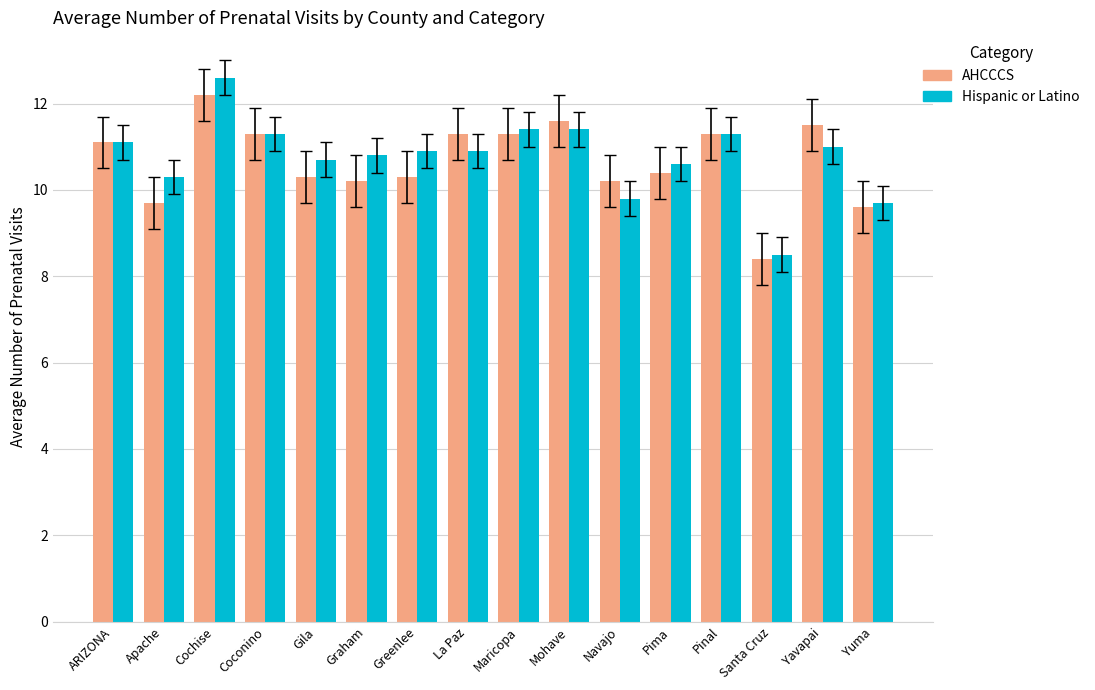

Which category has the highest value across all series?

Cochise